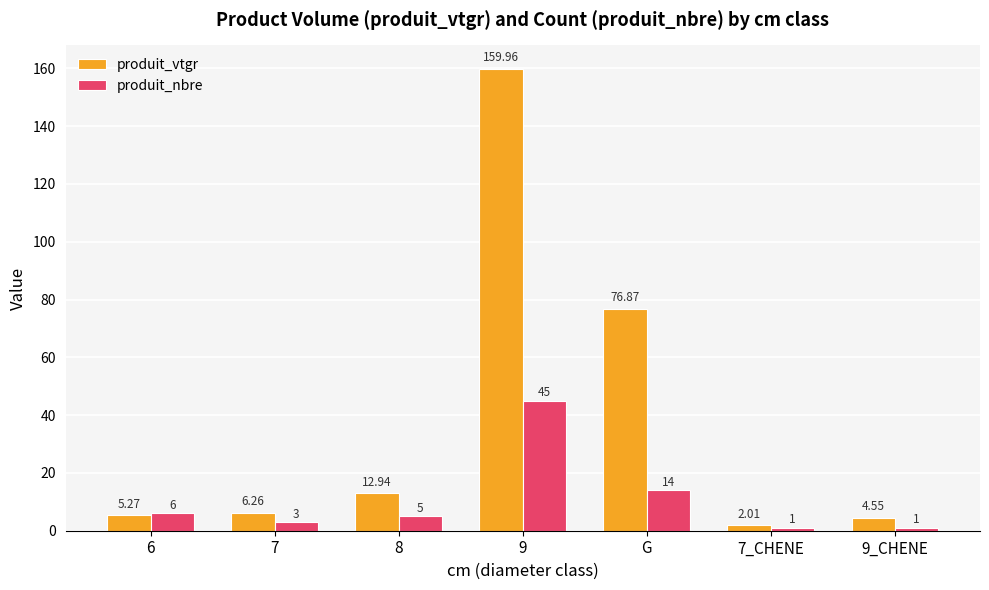

Rank the categories by produit_vtgr value from lowest to highest.

7_CHENE, 9_CHENE, 6, 7, 8, G, 9